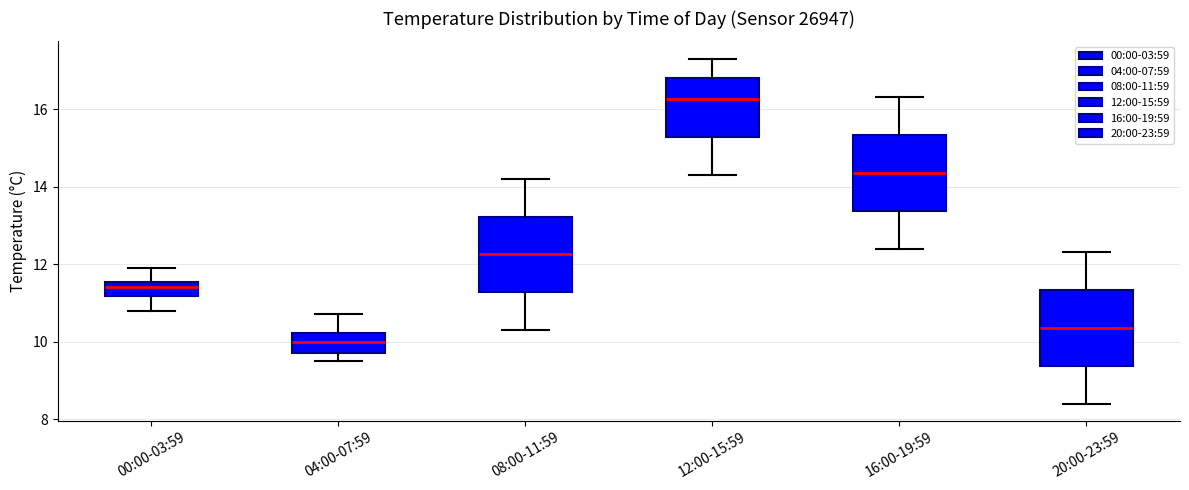

Which box has the lowest median line?

04:00-07:59